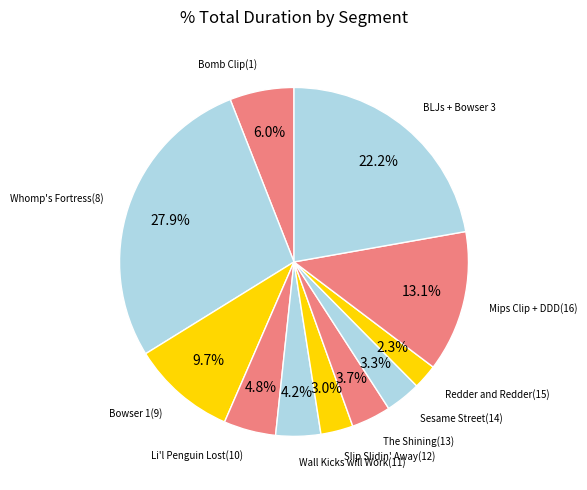

How many slices are in this pie chart?

11